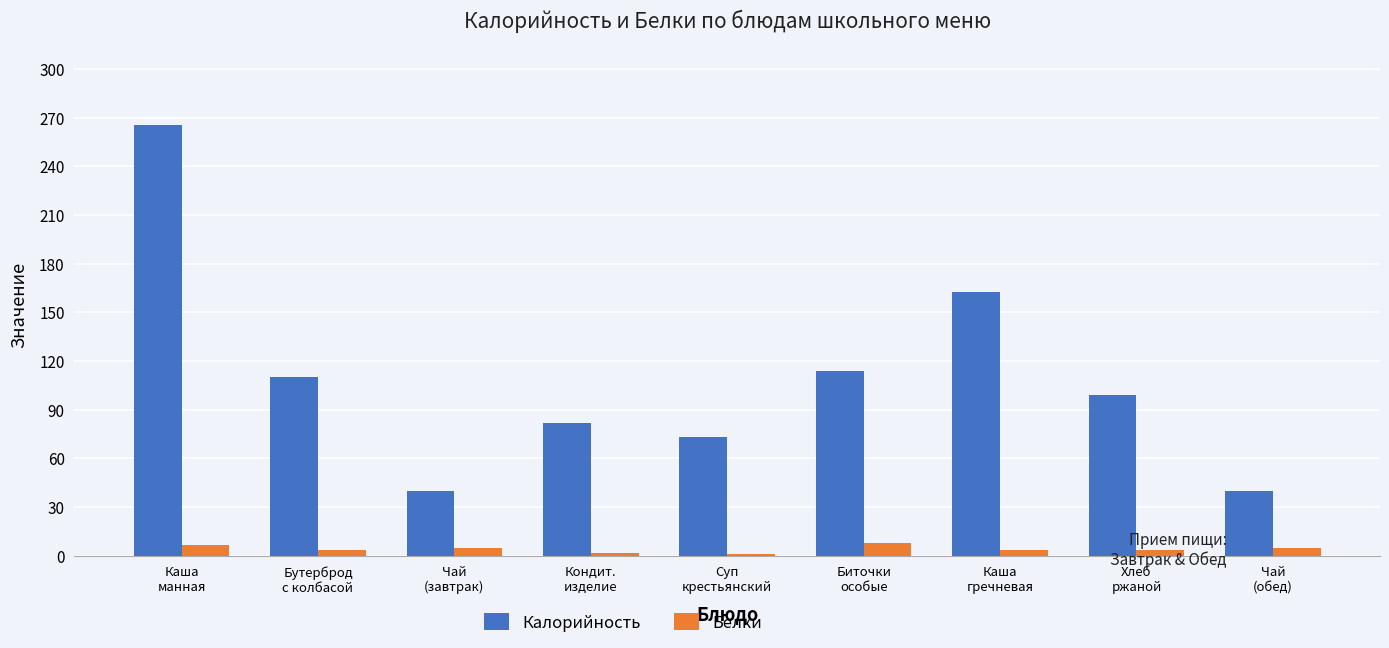

What is the highest value of the Белки series?

7.6